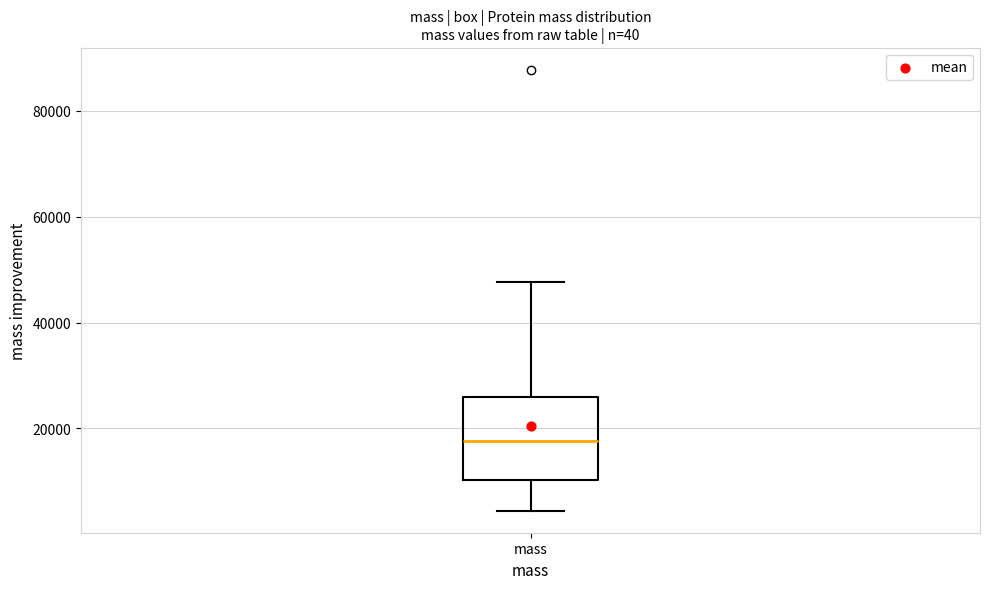

Where is the upper edge of the box for mass on the y-axis? The values are not printed on the chart, so give them approximately, as read against the axis.

26000